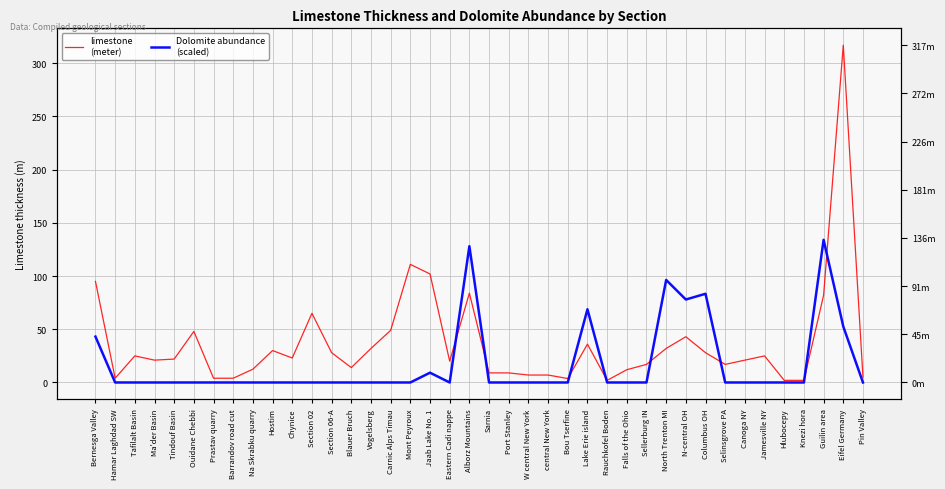

What is the difference between the second highest and second lowest values in the Dolomite abundance
(scaled) series?

128.1